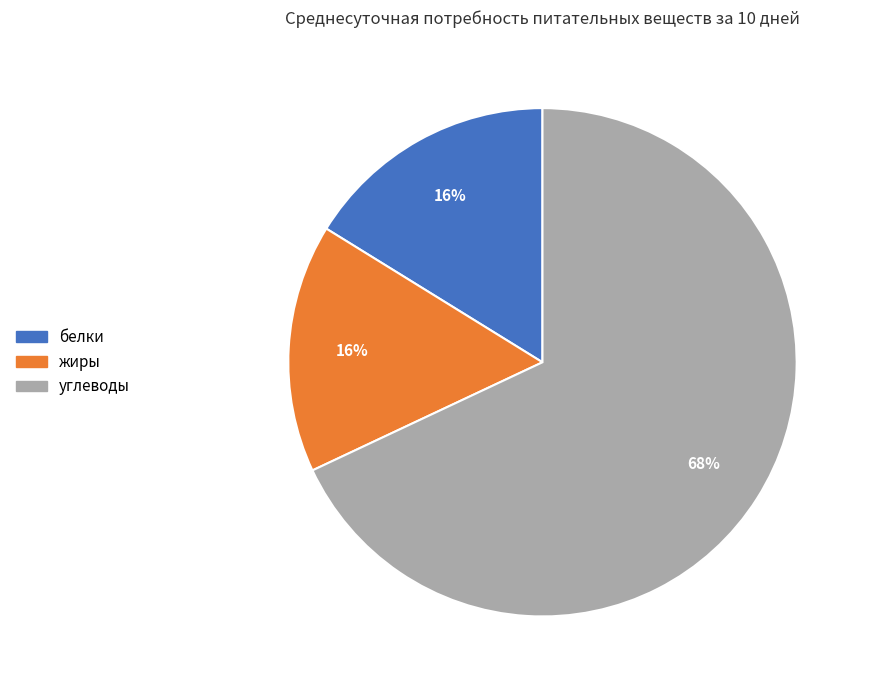

Which has a higher value, углеводы or жиры?

углеводы